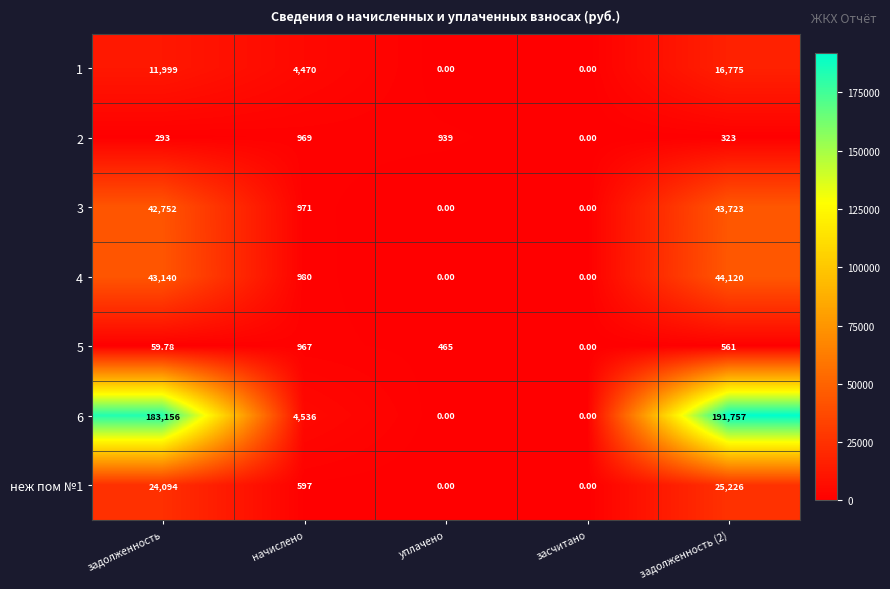

At which category is the sum across all series the highest?

задолженность (2)